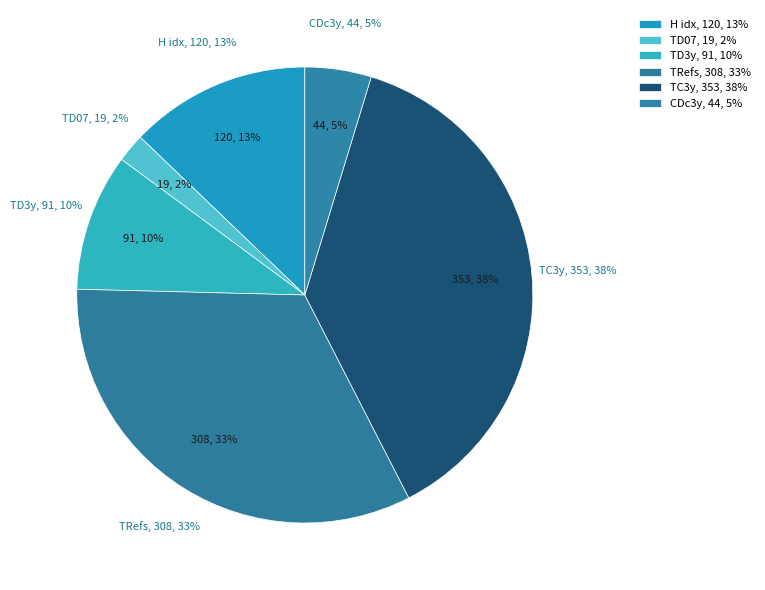

Approximately how many times larger is the value at Total Refs. compared to Total Docs. (3years)?

3.4